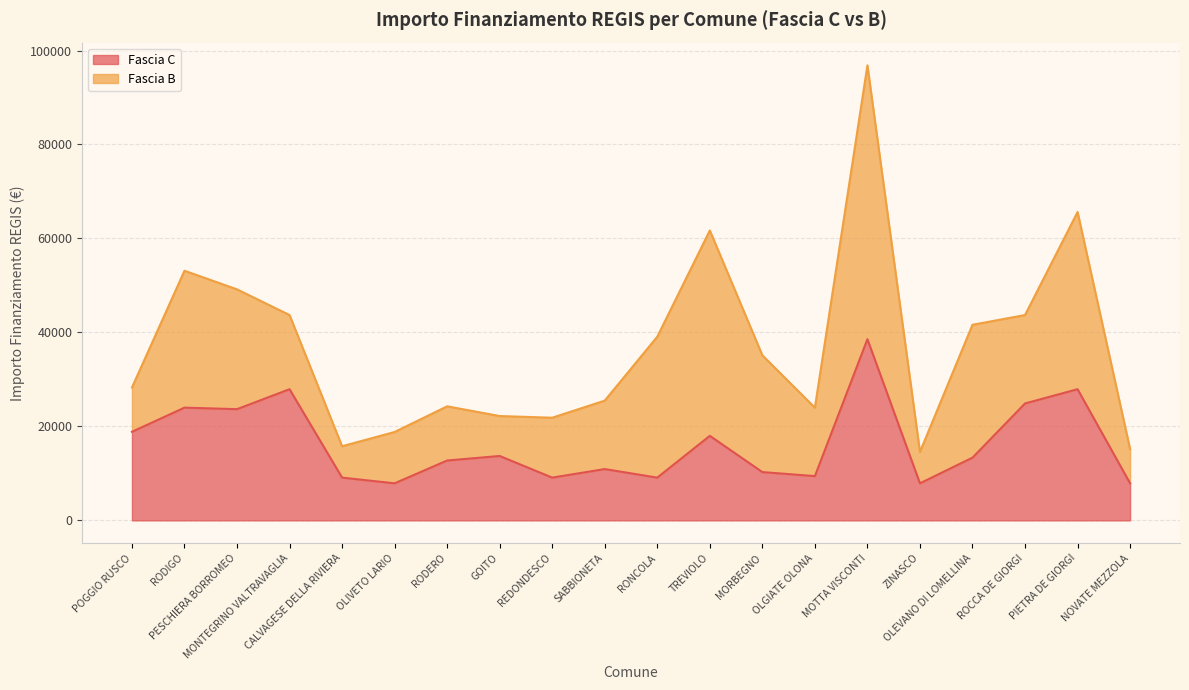

Reading left to right, what are all the values shown in this chart?

18854	23996	23673	27922	9105	7891	12747	13712	9105	10926	9105	17997	10284	9427	38565	7891	13354	24887	27922	7891